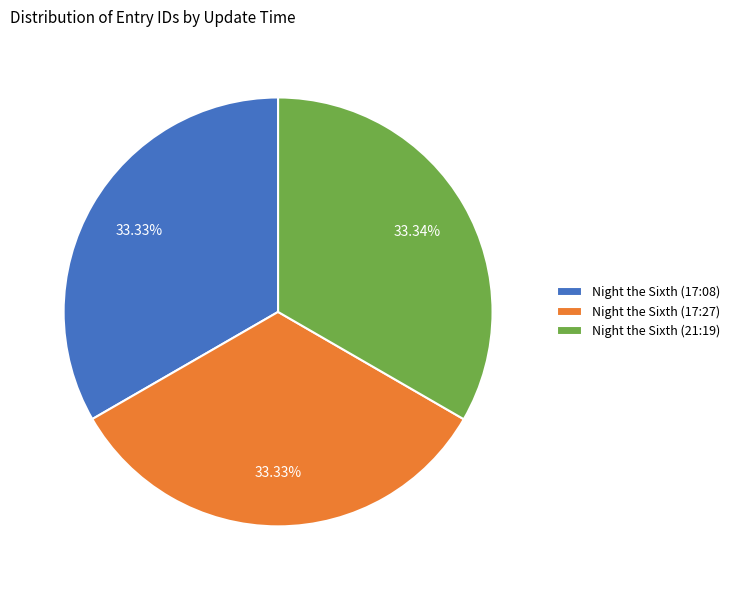

How much of the chart is everything except Night the Sixth (17:08)?

66.7%